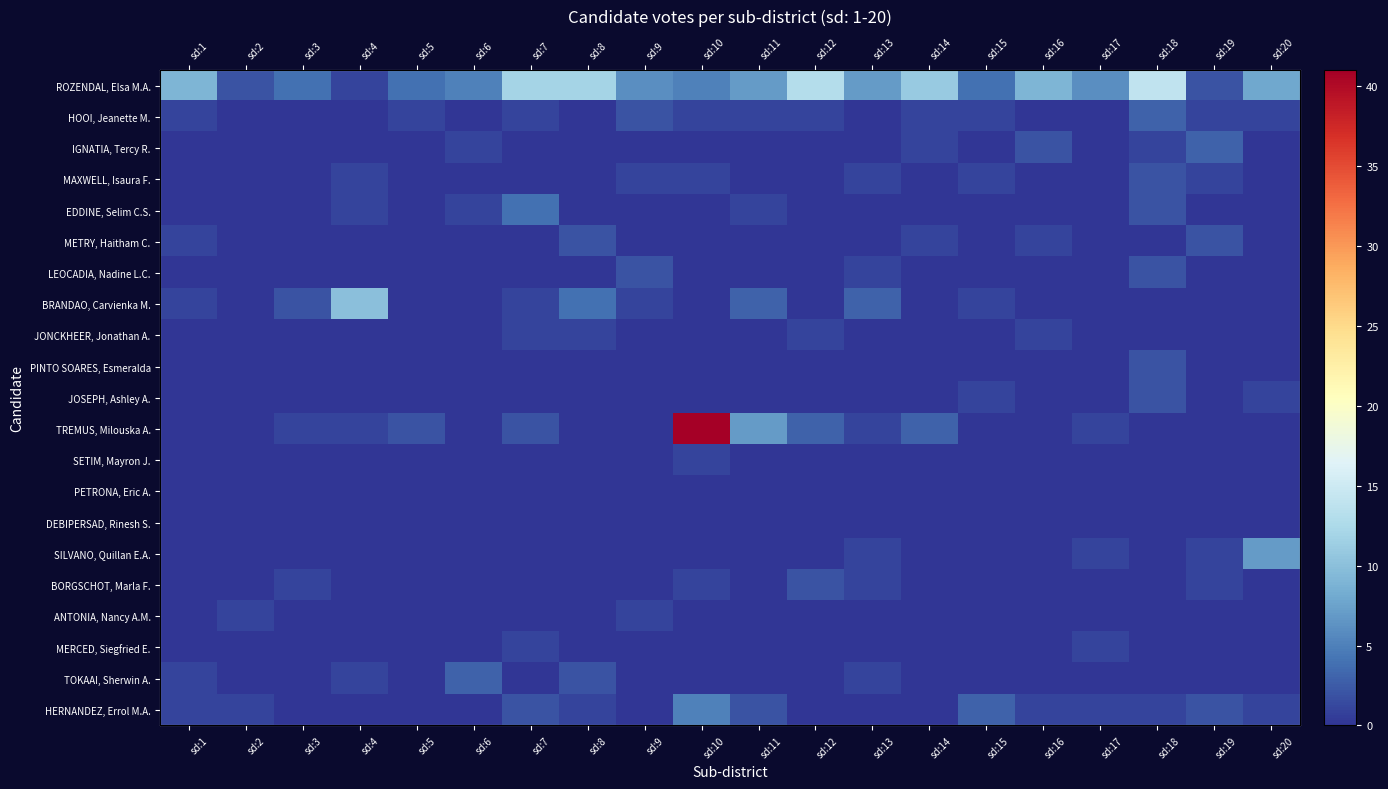

What is the difference between the maximum and second lowest values in the SETIM, Mayron J. series?

1